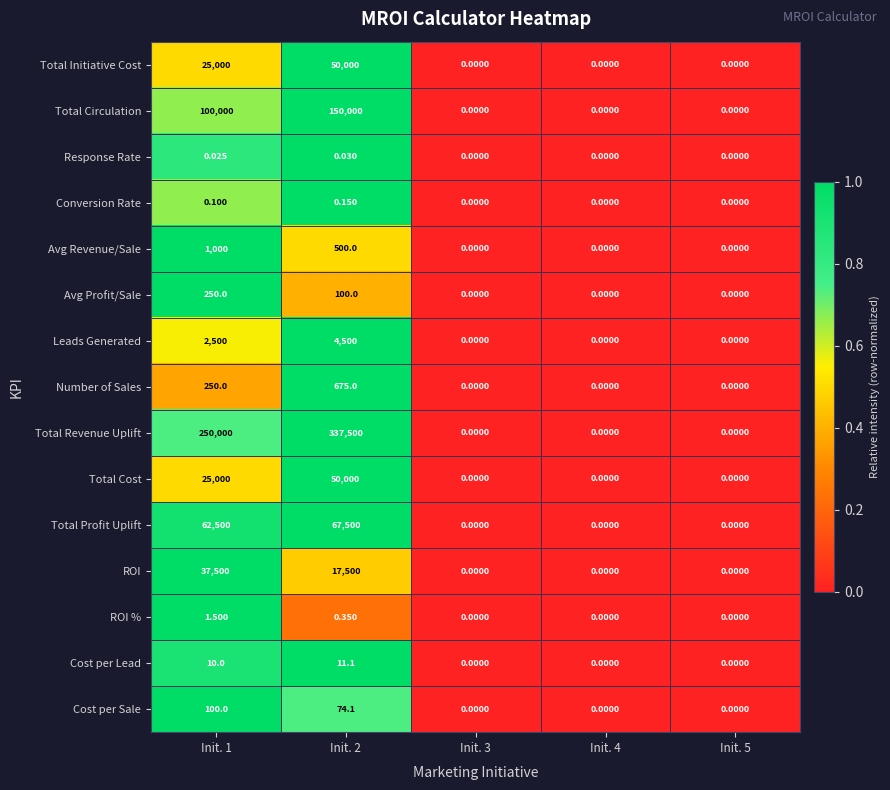

Which series has the largest range (max minus min)?

Total Revenue Uplift